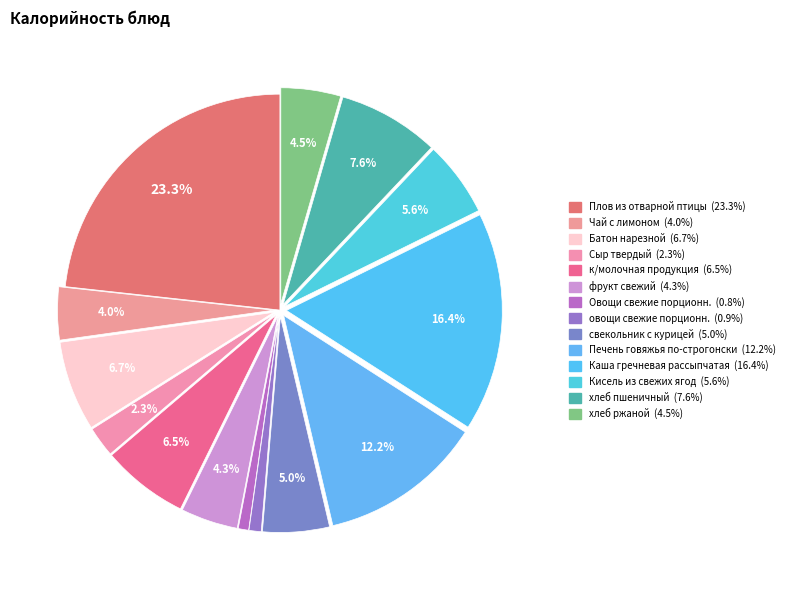

Which category has the smallest portion of the pie?

Овощи свежие порционн.